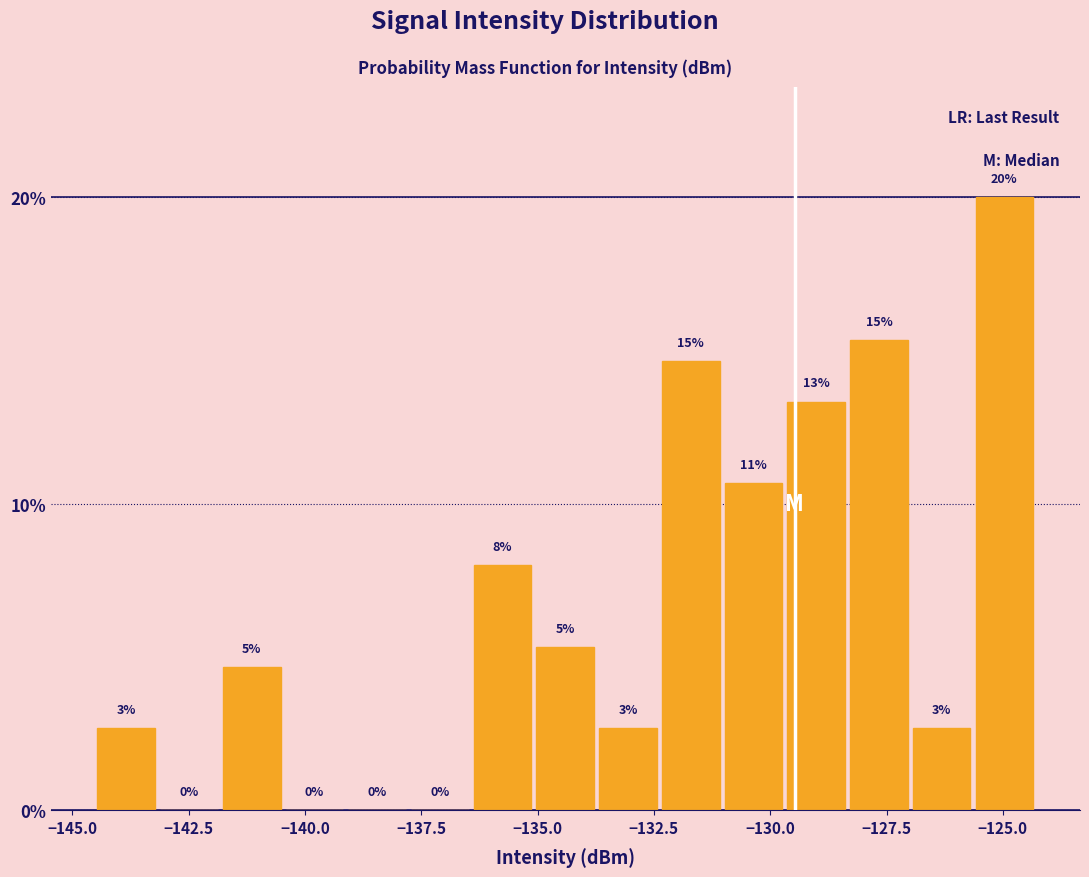

Around what value on the x-axis is the tallest bar? Give the approximate position of its centre, as read against the axis.

-125.0